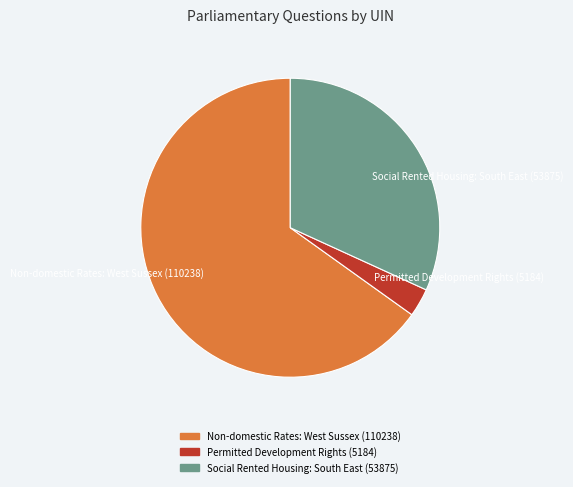

Is there any slice that represents more than half of the pie?

Yes